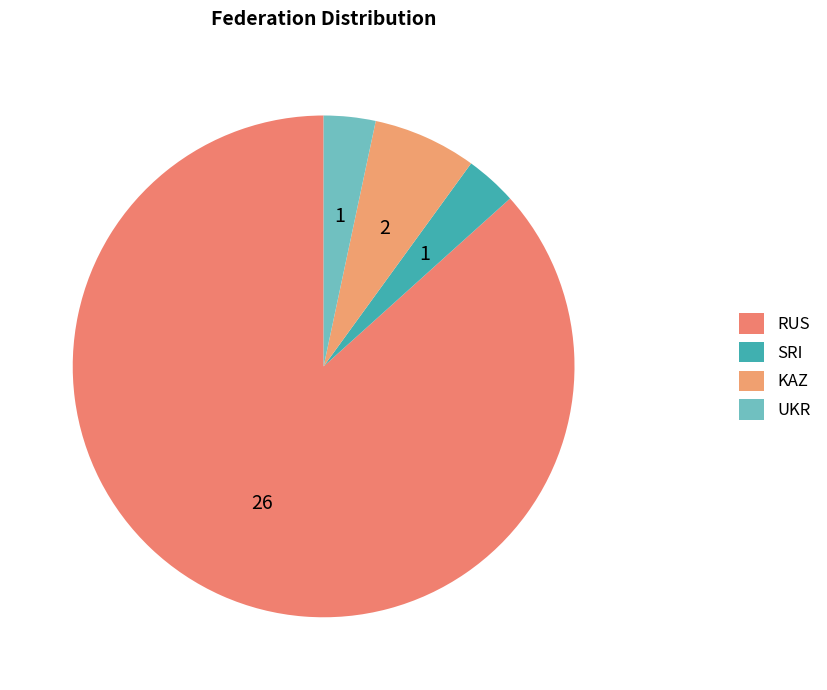

Is it true that SRI is 3% of the pie?

True